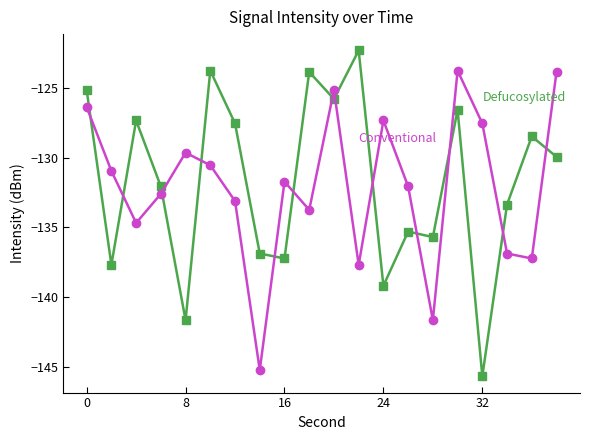

What is the minimum value shown in the chart?

-145.6